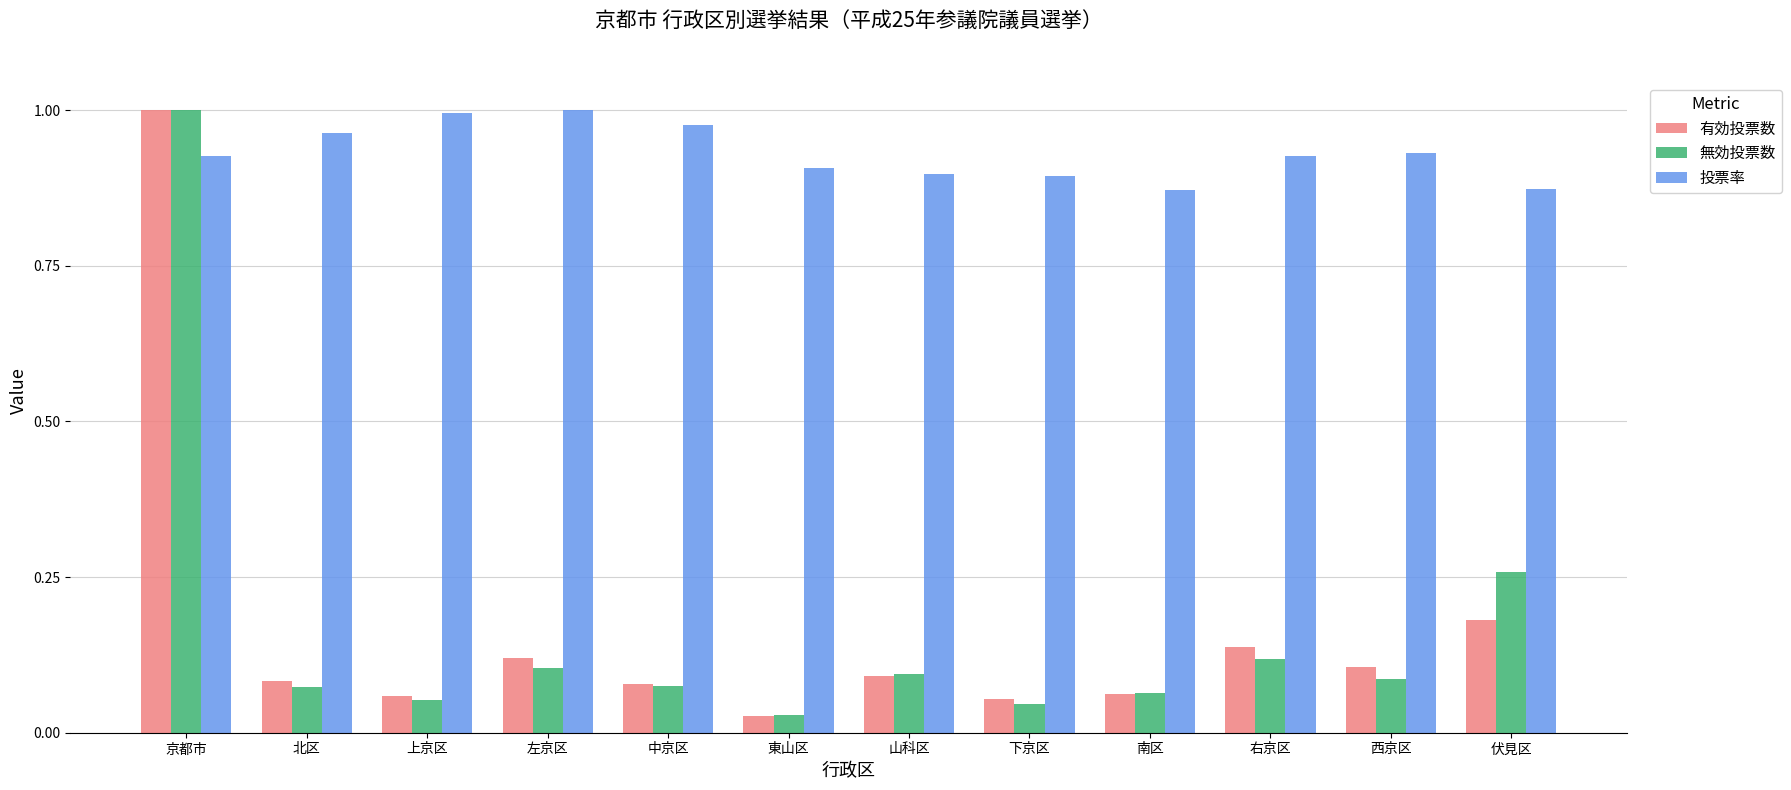

Is the value of 無効投票数 at 伏見区 greater than the value of 投票率 at 西京区?

No